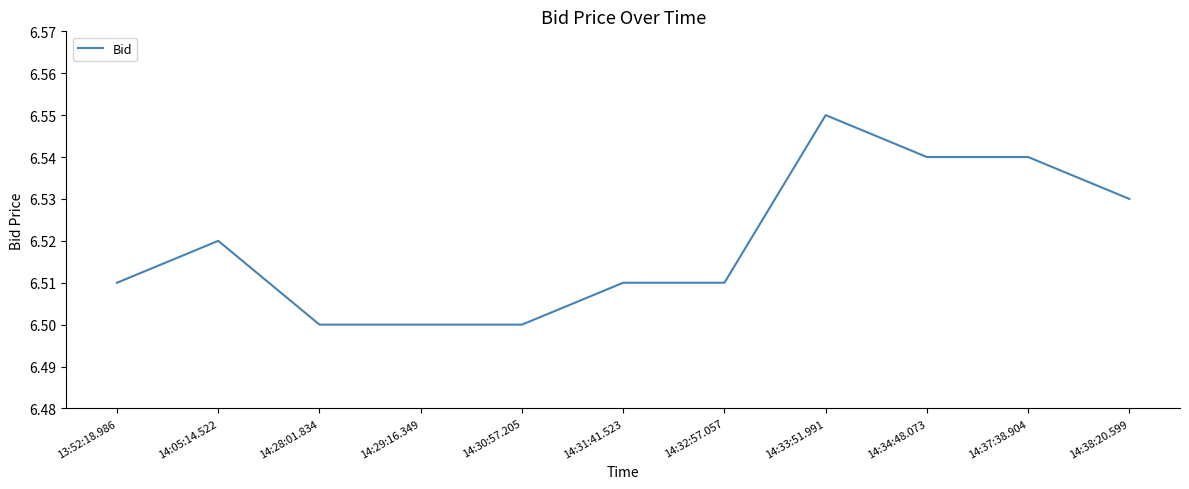

Which category has the highest value across all series?

14:33:51.991